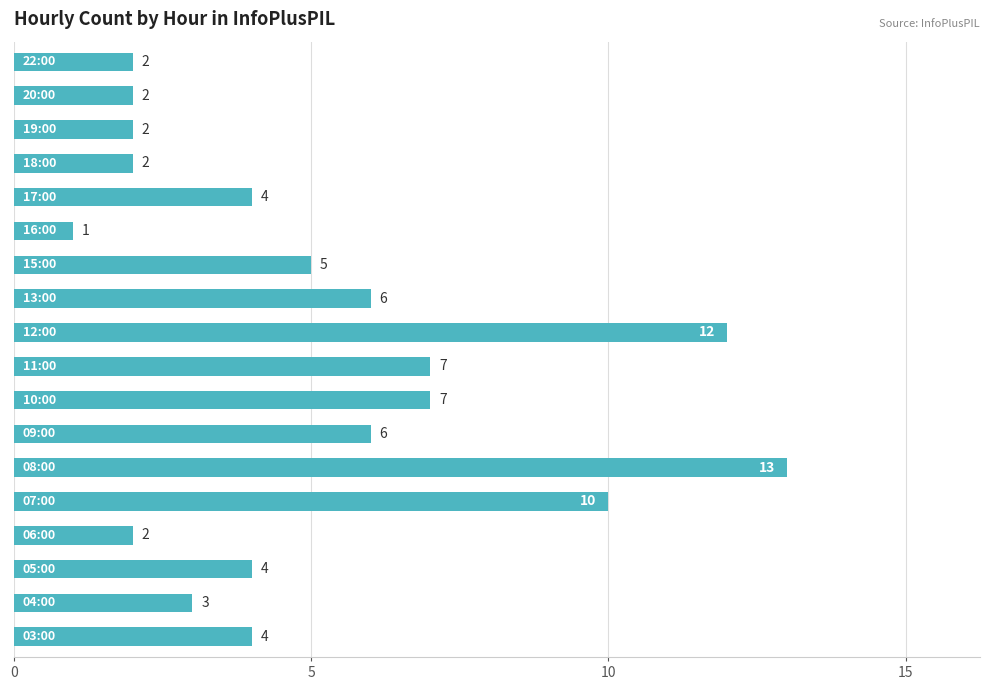

What is the difference between the second highest and minimum values?

11